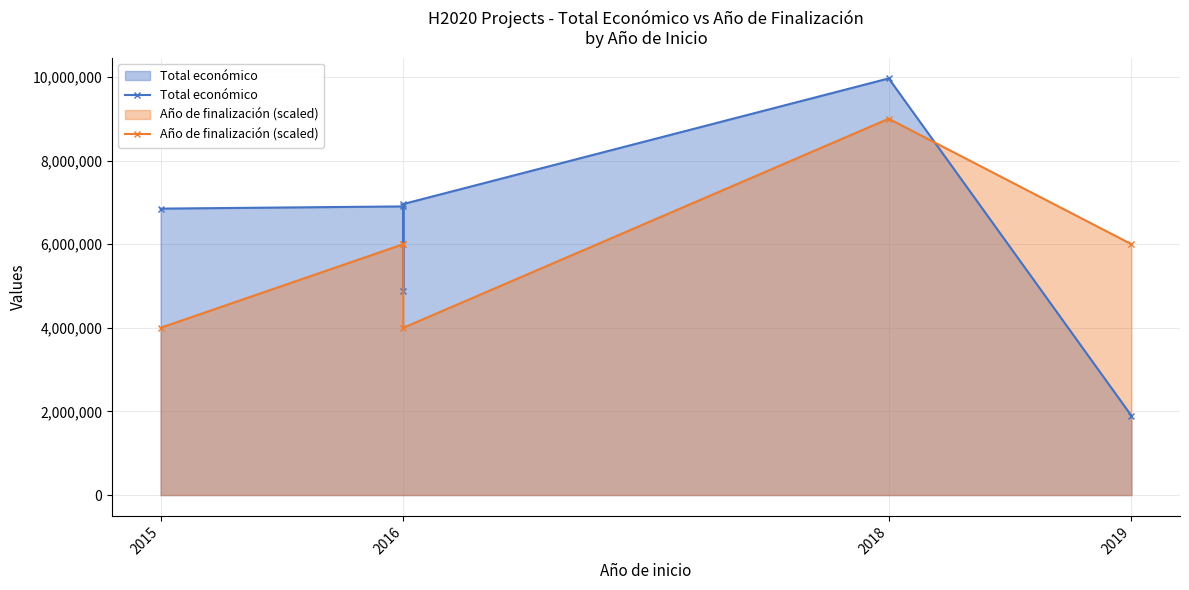

What is the average value of the Total económico series?

6241979